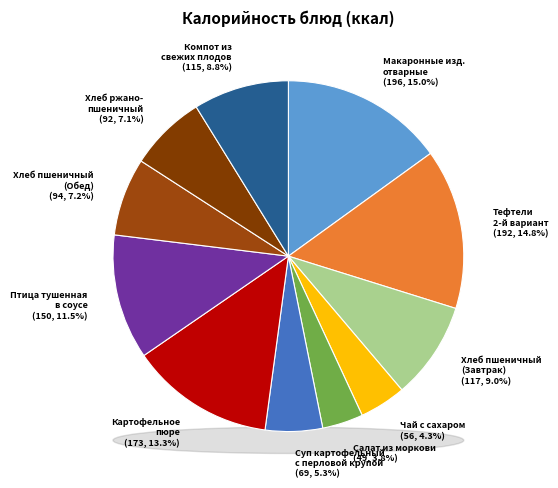

Count the number of slices in the pie.

11